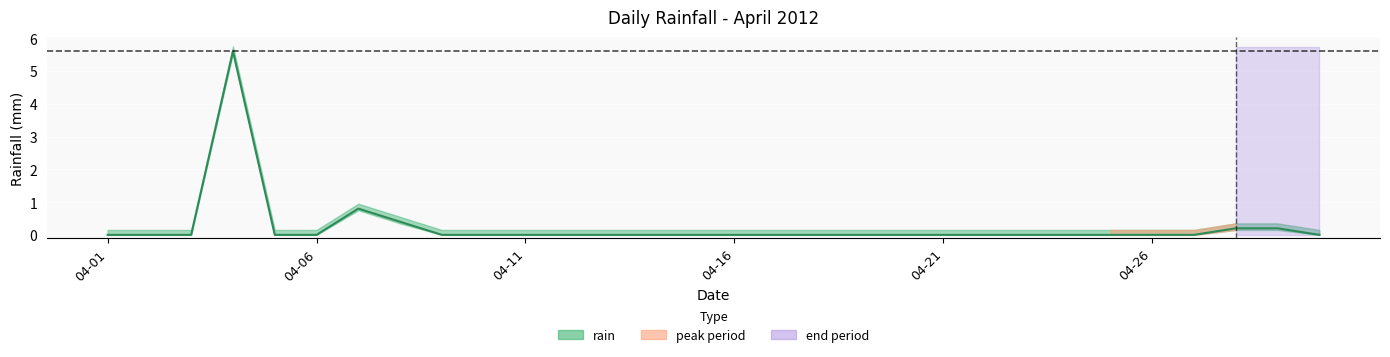

Rank the categories by value from highest to lowest.

2012-04-04, 2012-04-07, 2012-04-08, 2012-04-28, 2012-04-29, 2012-04-01, 2012-04-02, 2012-04-03, 2012-04-05, 2012-04-06, 2012-04-09, 2012-04-10, 2012-04-11, 2012-04-12, 2012-04-13, 2012-04-14, 2012-04-15, 2012-04-16, 2012-04-17, 2012-04-18, 2012-04-19, 2012-04-20, 2012-04-21, 2012-04-22, 2012-04-23, 2012-04-24, 2012-04-25, 2012-04-26, 2012-04-27, 2012-04-30